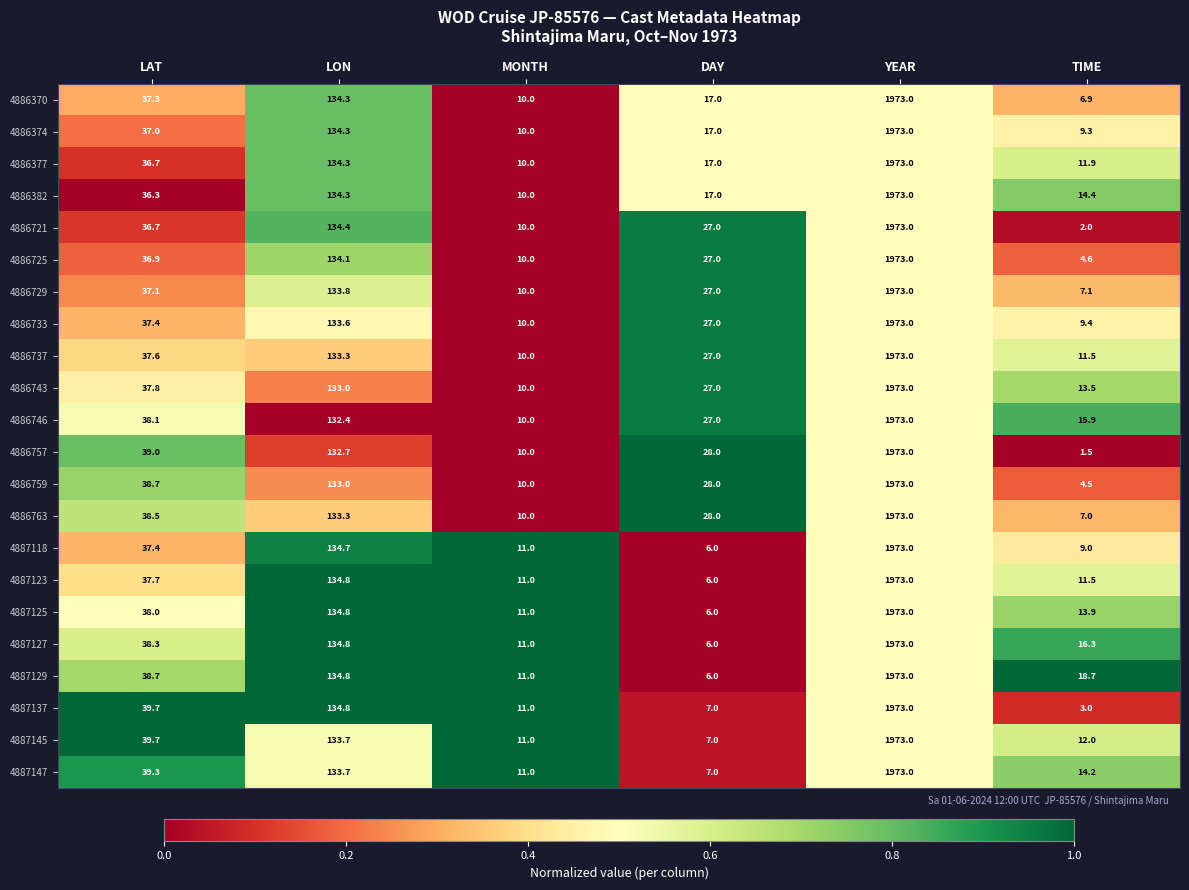

Which series has the largest total across all categories?

4886746